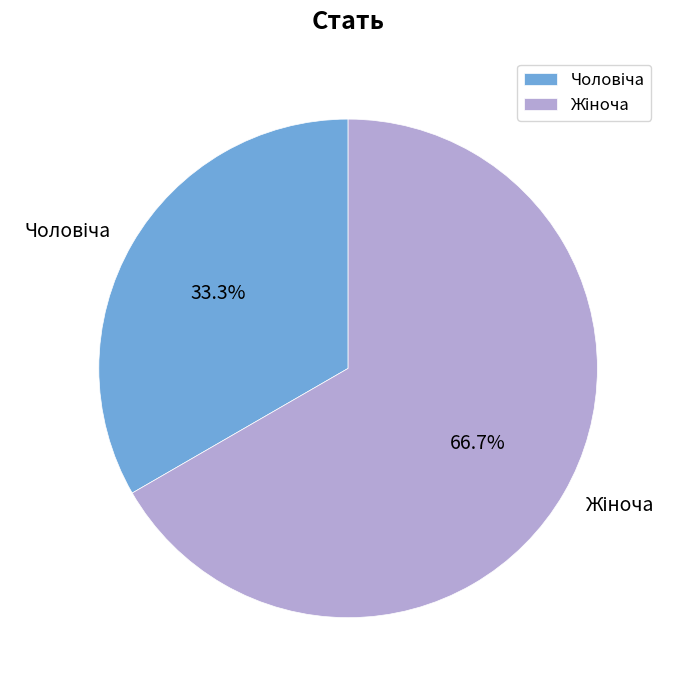

Is there a majority slice in this chart?

Yes